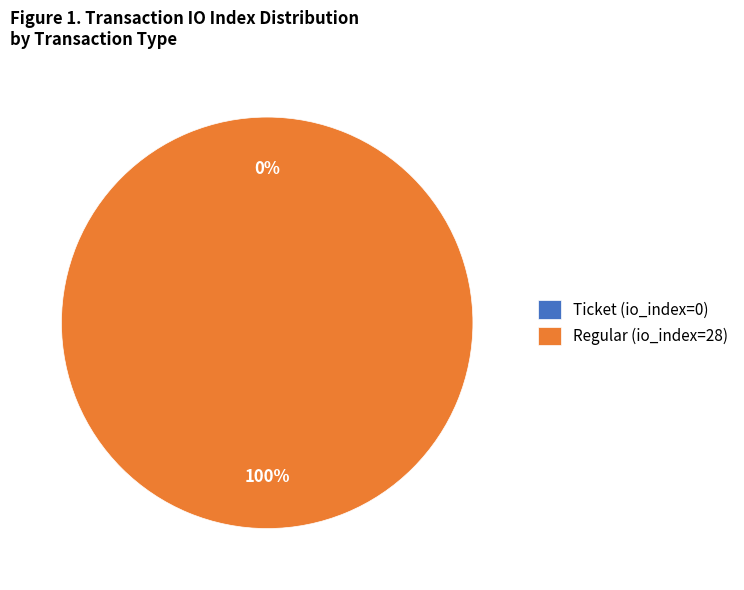

Which category has the smallest portion of the pie?

Ticket (io_index=0)